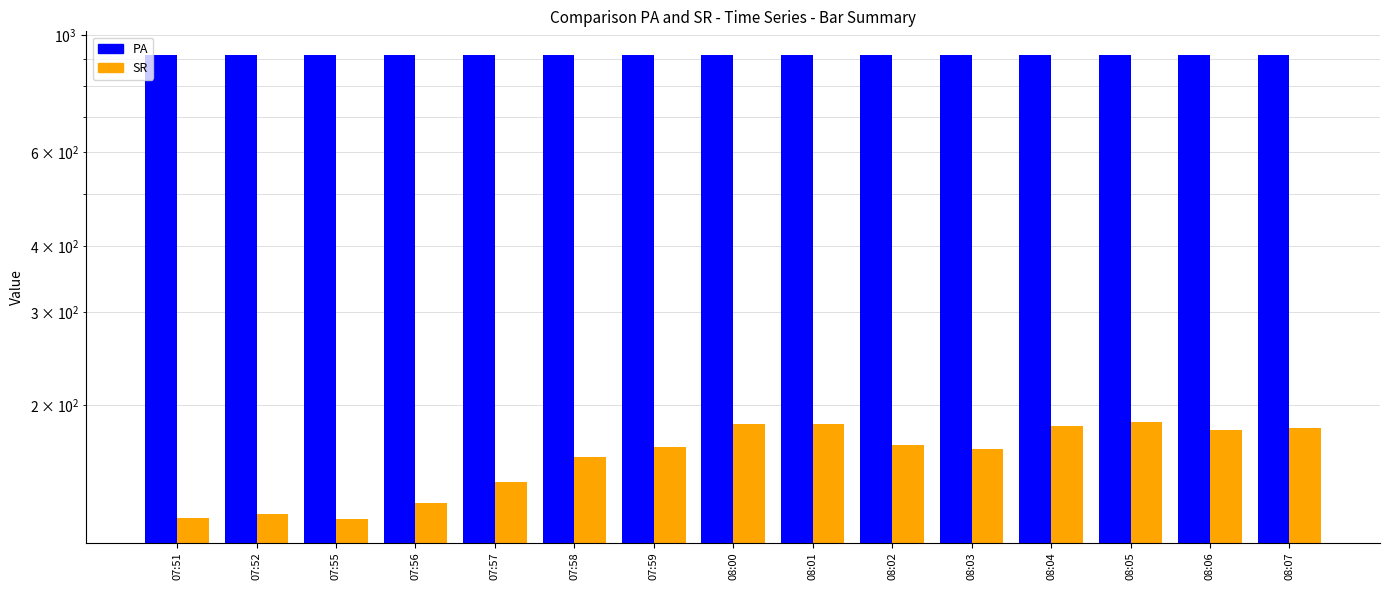

What is the total value across all series at 08:05?

1104.2